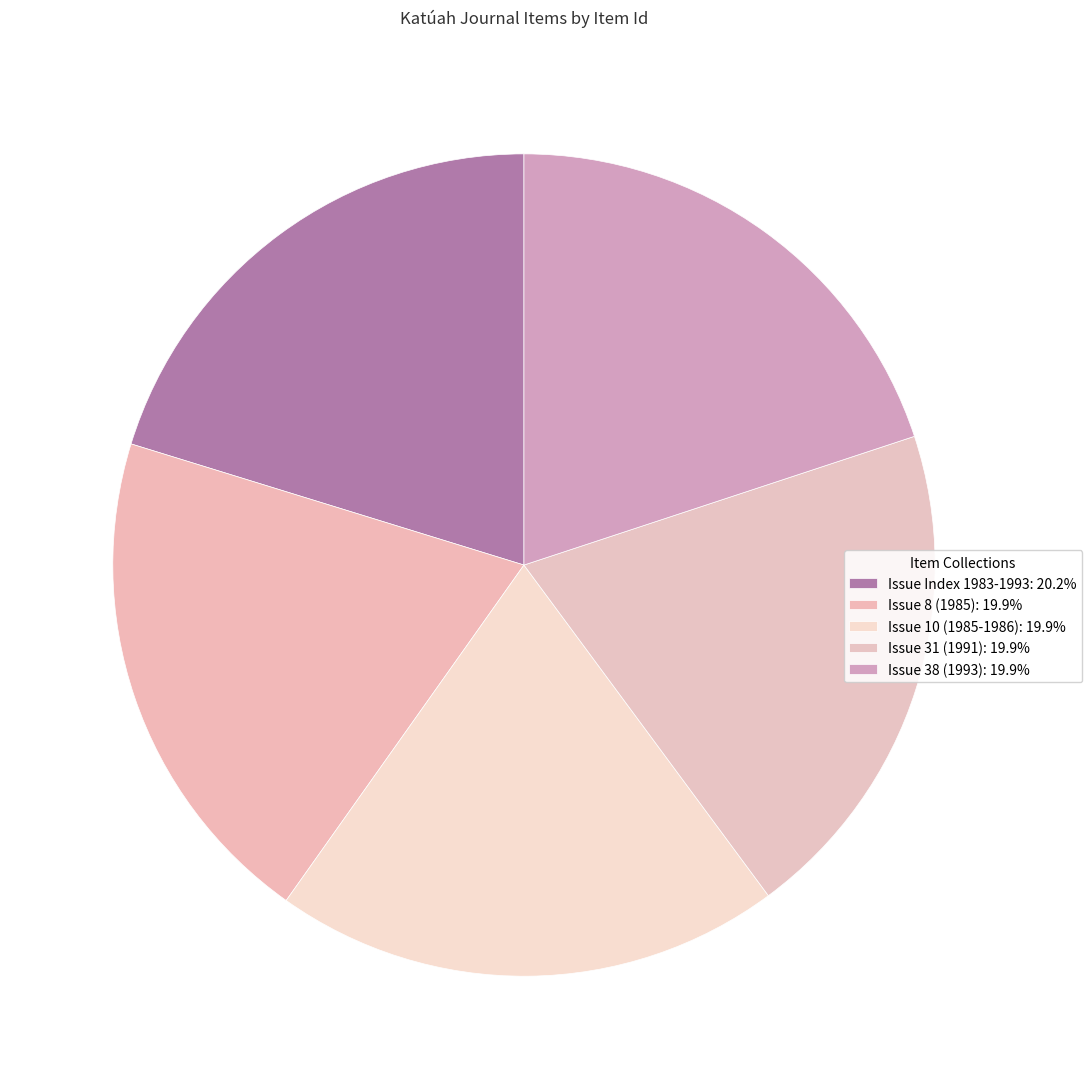

How much of the chart is everything except Issue 8 (1985)?

80.1%